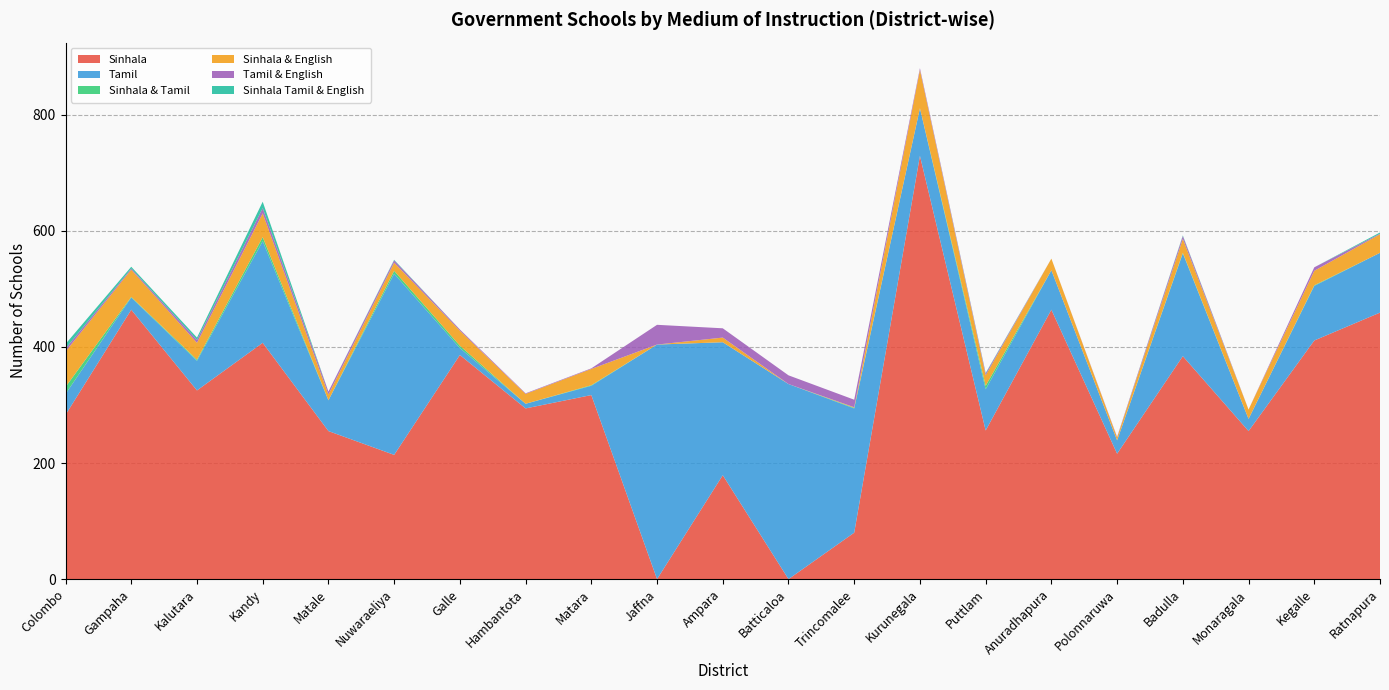

Reading left to right, transcribe all the data shown in this chart.

Sinhala: Colombo=283	Gampaha=464	Kalutara=325	Kandy=407	Matale=255	Nuwaraeliya=214	Galle=386	Hambantota=294	Matara=317	Jaffna=0	Ampara=179	Batticaloa=0	Trincomalee=80	Kurunegala=729	Puttlam=256	Anuradhapura=464	Polonnaruwa=216	Badulla=384	Monaragala=255	Kegalle=411	Ratnapura=459
Tamil: Colombo=36	Gampaha=21	Kalutara=51	Kandy=175	Matale=53	Nuwaraeliya=312	Galle=12	Hambantota=8	Matara=16	Jaffna=404	Ampara=229	Batticaloa=336	Trincomalee=214	Kurunegala=82	Puttlam=71	Anuradhapura=68	Polonnaruwa=23	Badulla=177	Monaragala=21	Kegalle=94	Ratnapura=103
Sinhala & Tamil: Colombo=12	Gampaha=1	Kalutara=2	Kandy=7	Matale=0	Nuwaraeliya=5	Galle=4	Hambantota=0	Matara=1	Jaffna=0	Ampara=0	Batticaloa=0	Trincomalee=1	Kurunegala=0	Puttlam=6	Anuradhapura=0	Polonnaruwa=0	Badulla=1	Monaragala=0	Kegalle=1	Ratnapura=0
Sinhala & English: Colombo=61	Gampaha=47	Kalutara=29	Kandy=41	Matale=10	Nuwaraeliya=14	Galle=26	Hambantota=17	Matara=28	Jaffna=0	Ampara=8	Batticaloa=0	Trincomalee=1	Kurunegala=66	Puttlam=18	Anuradhapura=20	Polonnaruwa=5	Badulla=24	Monaragala=16	Kegalle=25	Ratnapura=32
Tamil & English: Colombo=5	Gampaha=2	Kalutara=5	Kandy=9	Matale=5	Nuwaraeliya=4	Galle=2	Hambantota=1	Matara=1	Jaffna=34	Ampara=16	Batticaloa=15	Trincomalee=13	Kurunegala=3	Puttlam=3	Anuradhapura=0	Polonnaruwa=1	Badulla=5	Monaragala=0	Kegalle=6	Ratnapura=1
Sinhala Tamil & English: Colombo=8	Gampaha=3	Kalutara=4	Kandy=11	Matale=0	Nuwaraeliya=1	Galle=0	Hambantota=0	Matara=0	Jaffna=0	Ampara=0	Batticaloa=0	Trincomalee=0	Kurunegala=0	Puttlam=1	Anuradhapura=0	Polonnaruwa=0	Badulla=1	Monaragala=0	Kegalle=0	Ratnapura=2